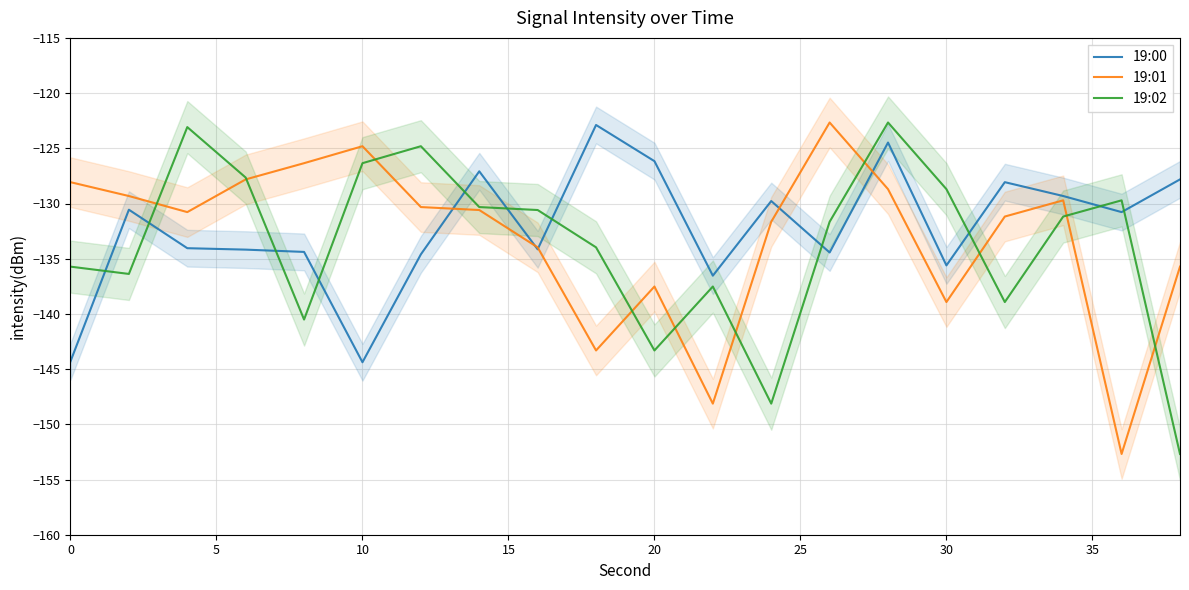

List the series in order of their overall mean, highest first.

19:00, 19:01, 19:02